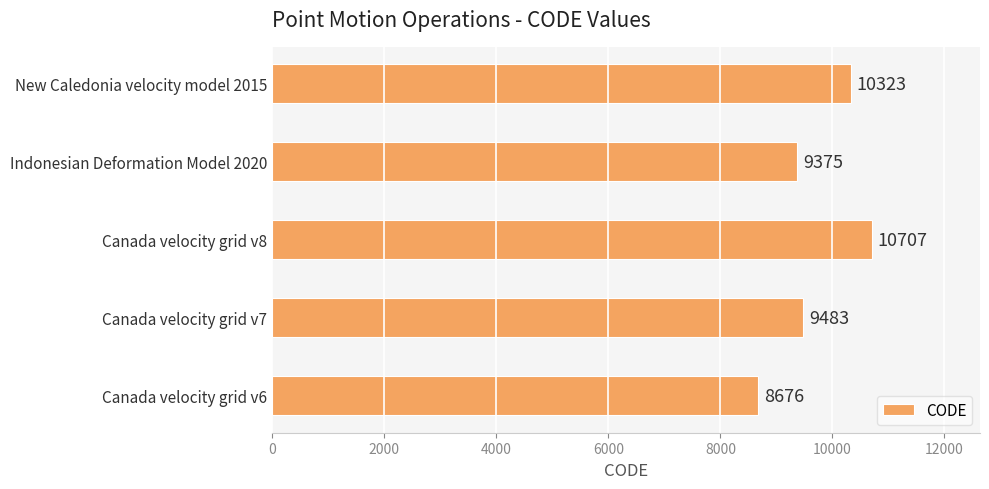

List the labels in order of value, smallest first.

Canada velocity grid v6, Indonesian Deformation Model 2020, Canada velocity grid v7, New Caledonia velocity model 2015, Canada velocity grid v8